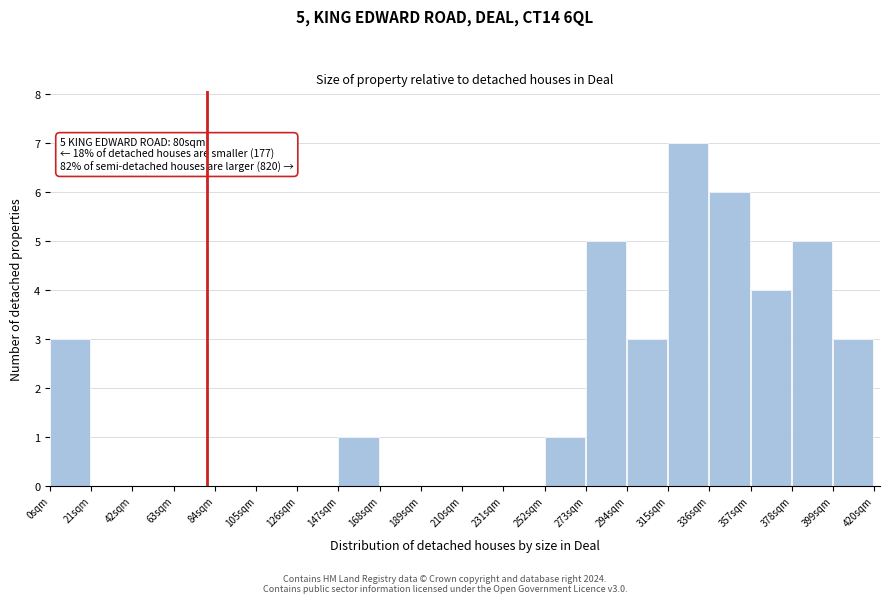

Which range on the x-axis has the tallest bar?

315 to 336